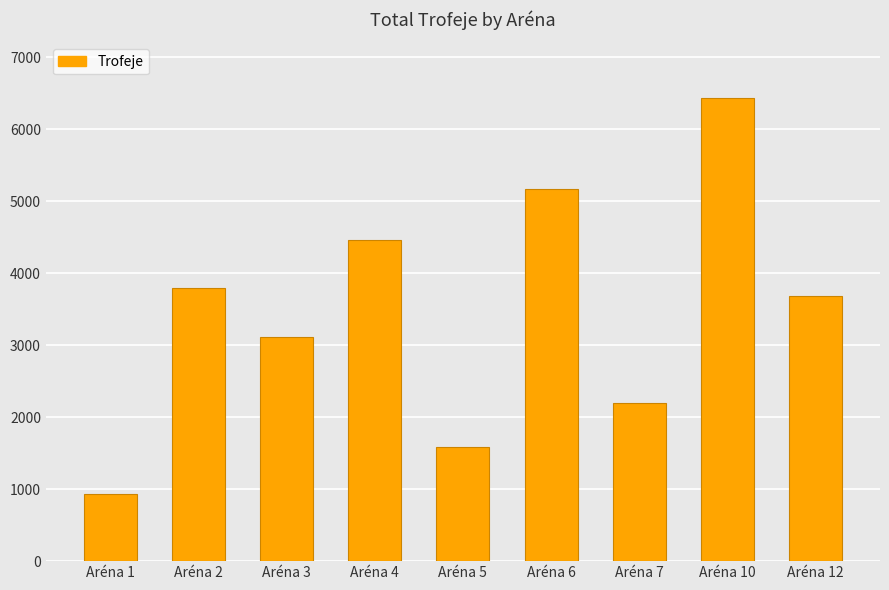

Which has a higher value, Aréna 7 or Aréna 2?

Aréna 2